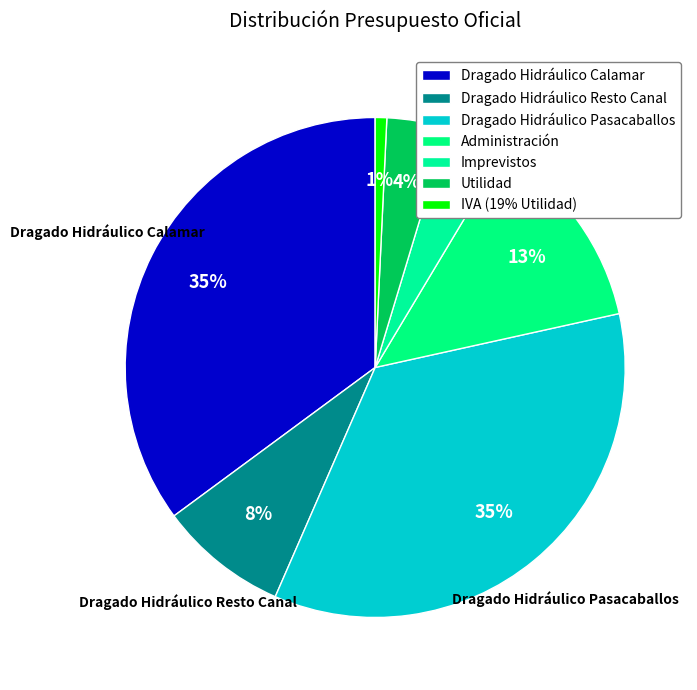

Count the number of slices in the pie.

7